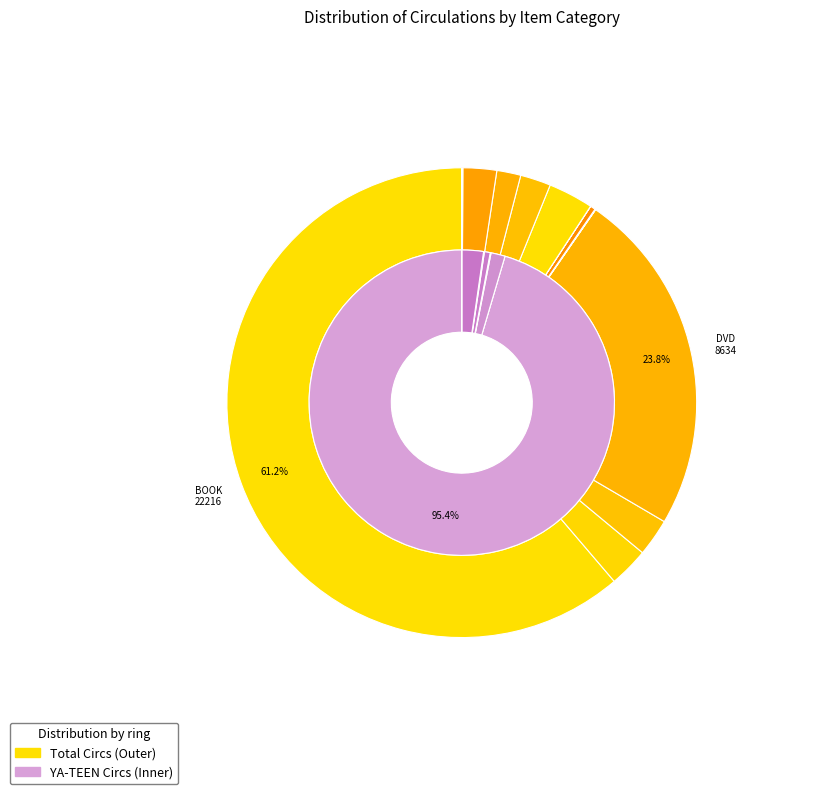

How many segments does this pie chart have?

14